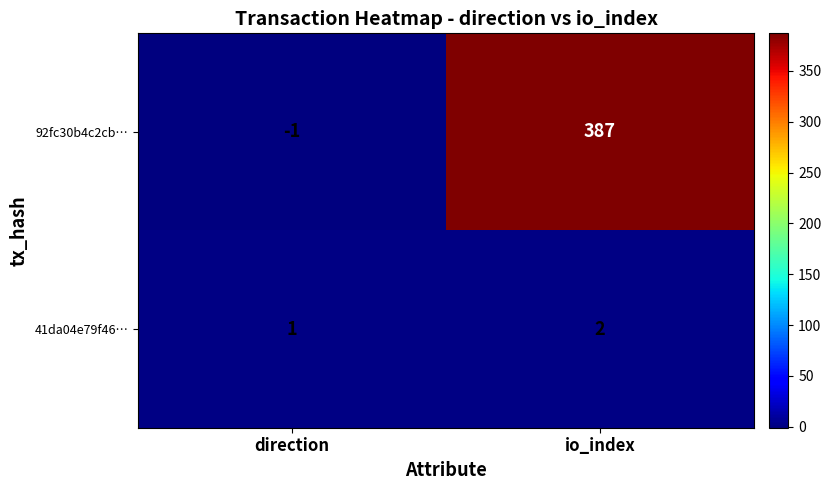

What is the average value of the 92fc30b4c2cb… series?

193